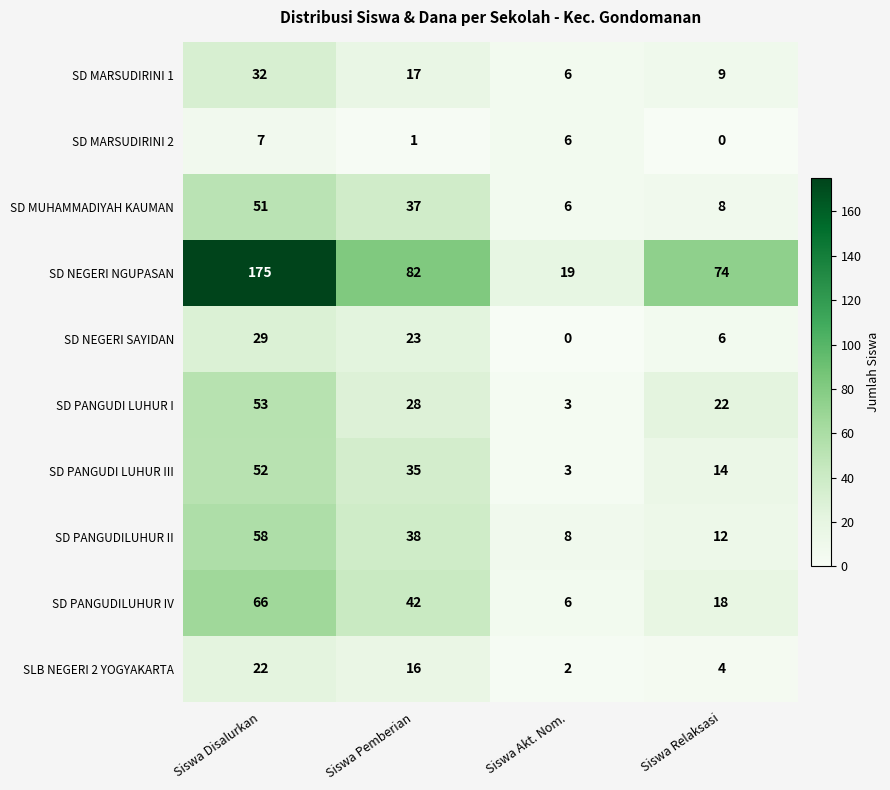

The SD MARSUDIRINI 1 series shows 2 at Siswa Relaksasi. True or false?

False